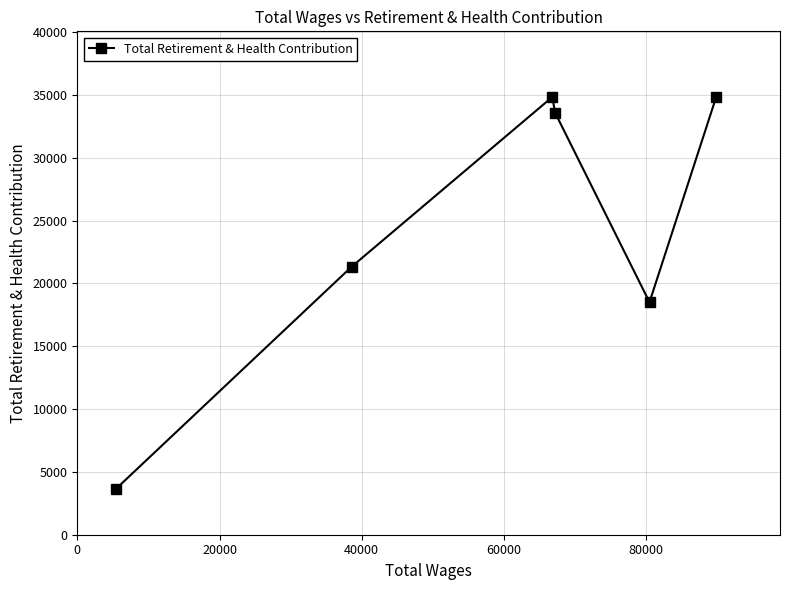

What is the value of the 3rd point from the left?

34838